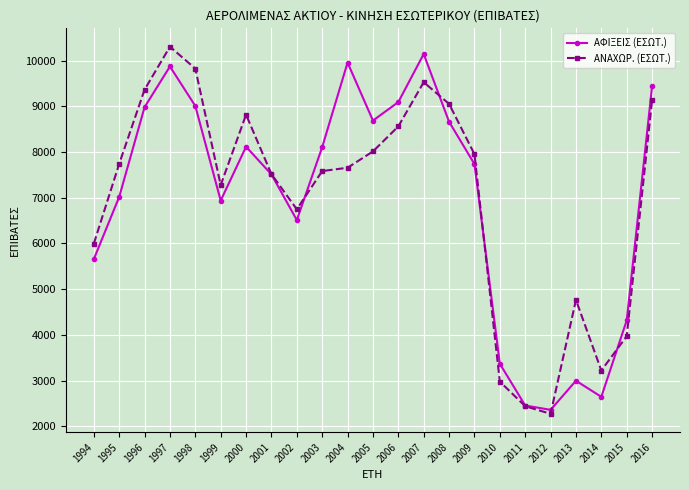

True or false: ΑΦΙΞΕΙΣ (ΕΣΩΤ.) has a value of 4315 at 2015.

True